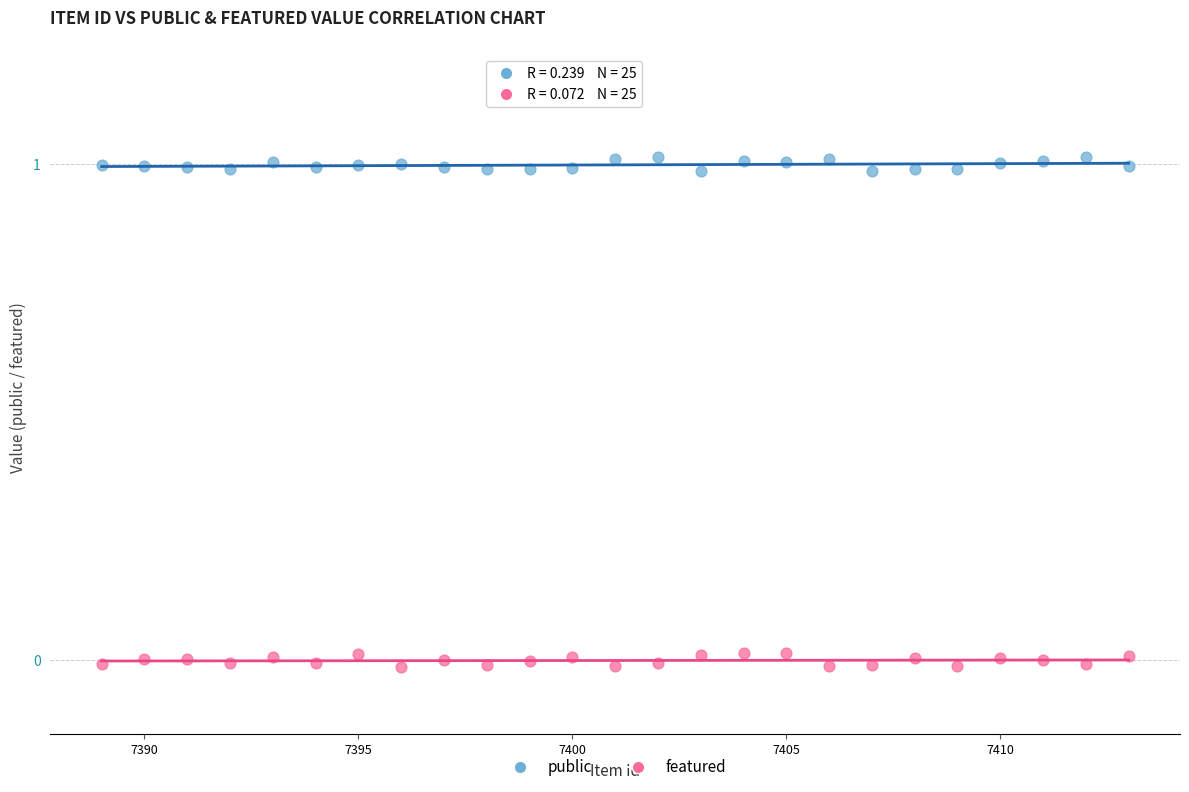

Which series reaches the minimum Y coordinate?

featured